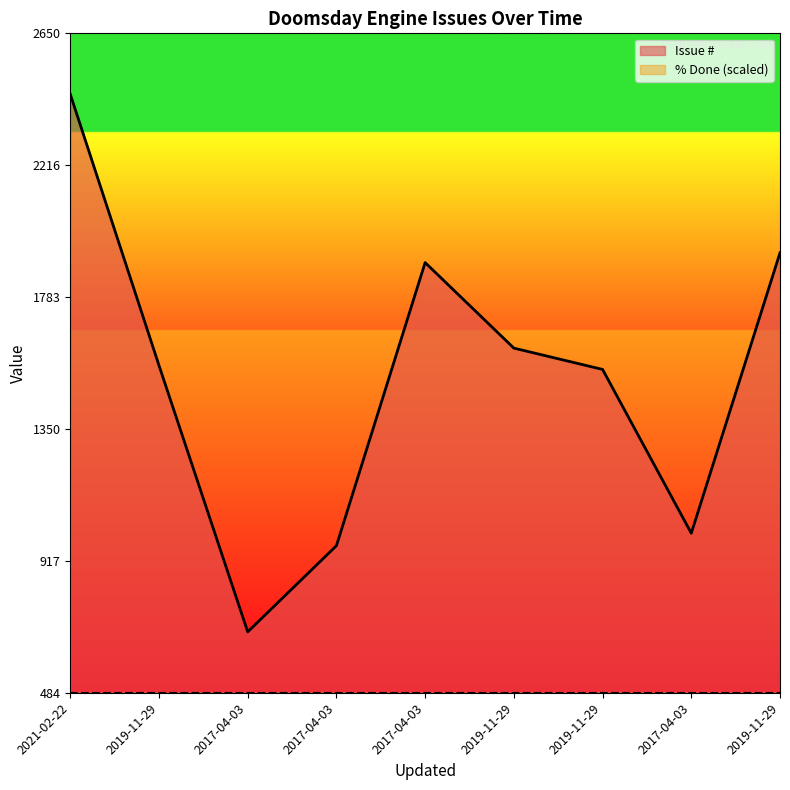

Reading left to right, extract all data points from this chart.

2450	1559	684	967	1897	1616	1546	1008	1929